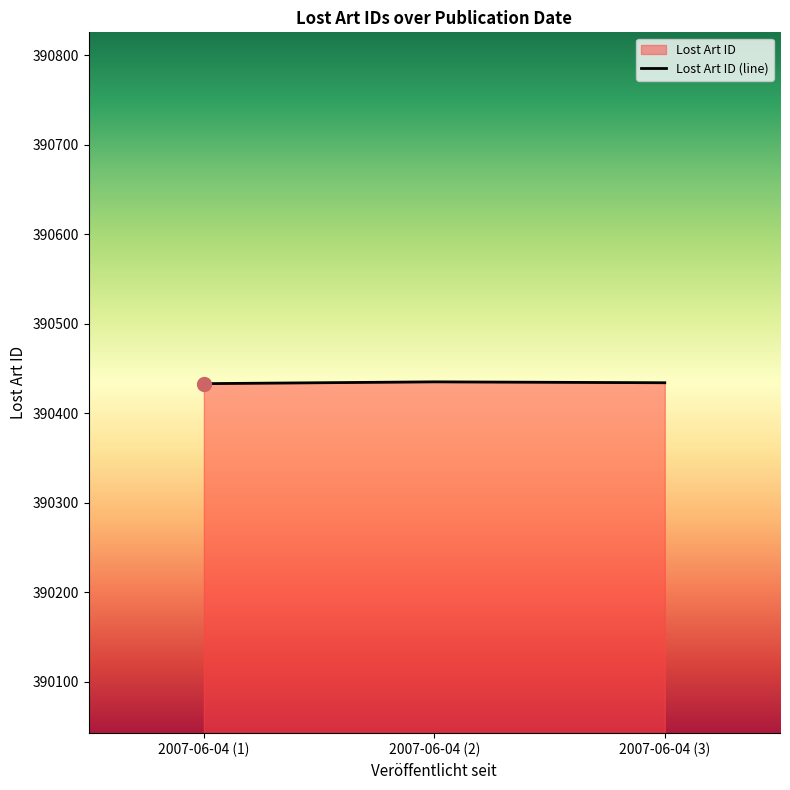

At which label does the data first exceed 390434?

2007-06-04 (2)